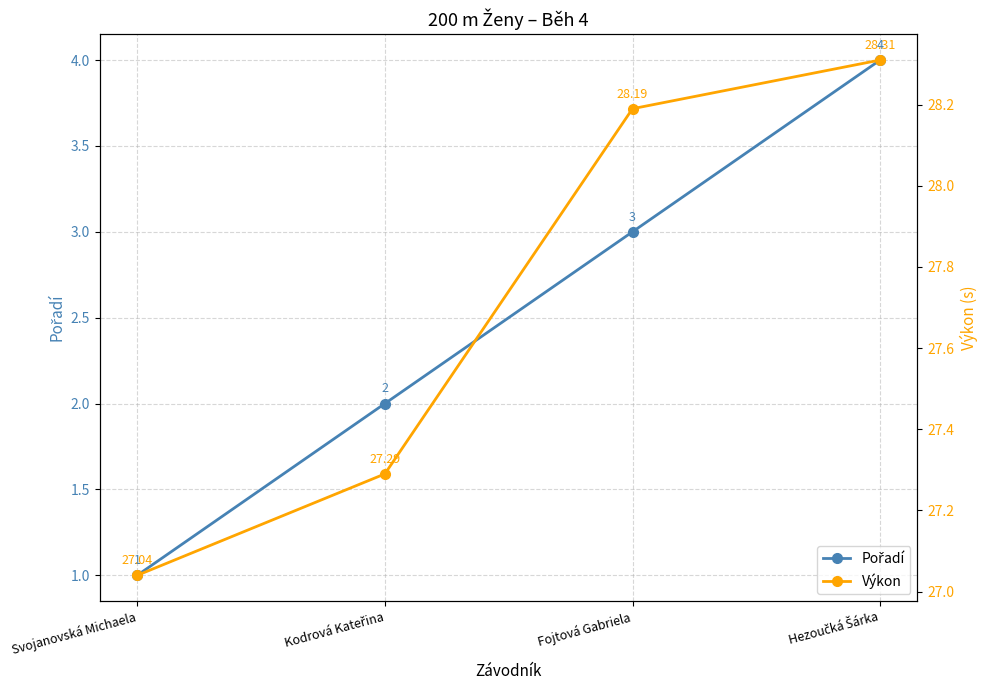

Rank the series by their maximum value, from highest to lowest.

Výkon, Pořadí